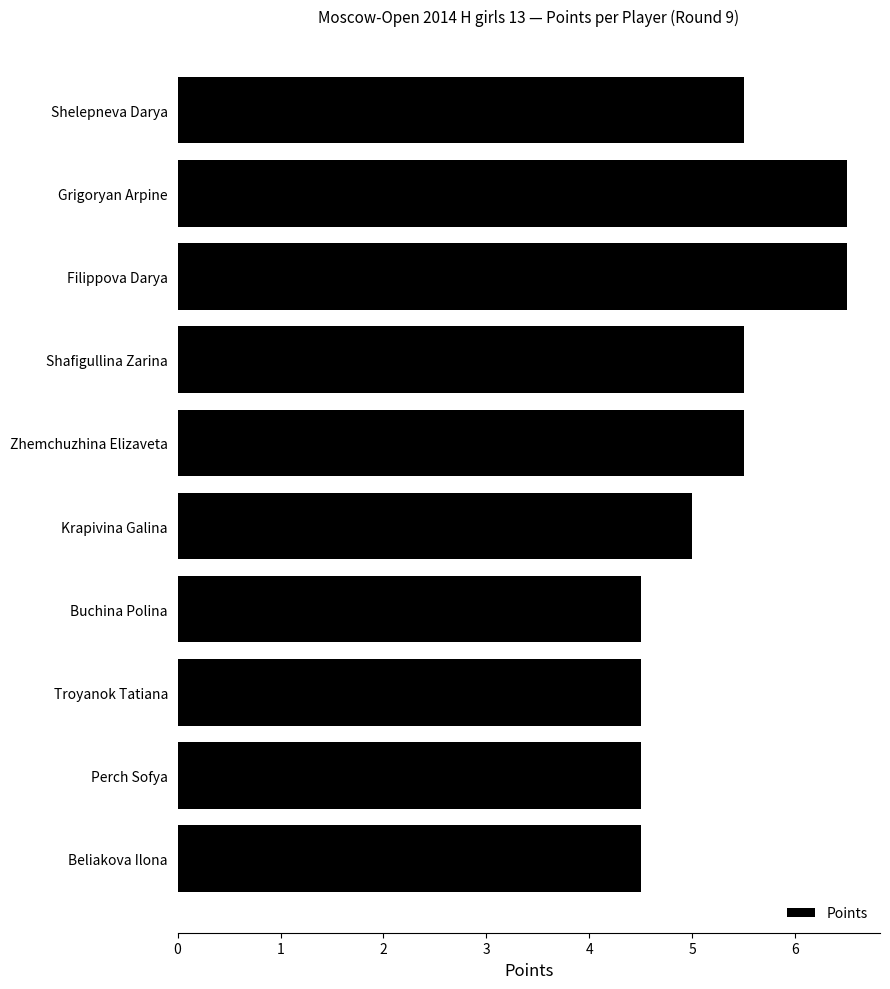

Does the chart contain stacked bars?

No